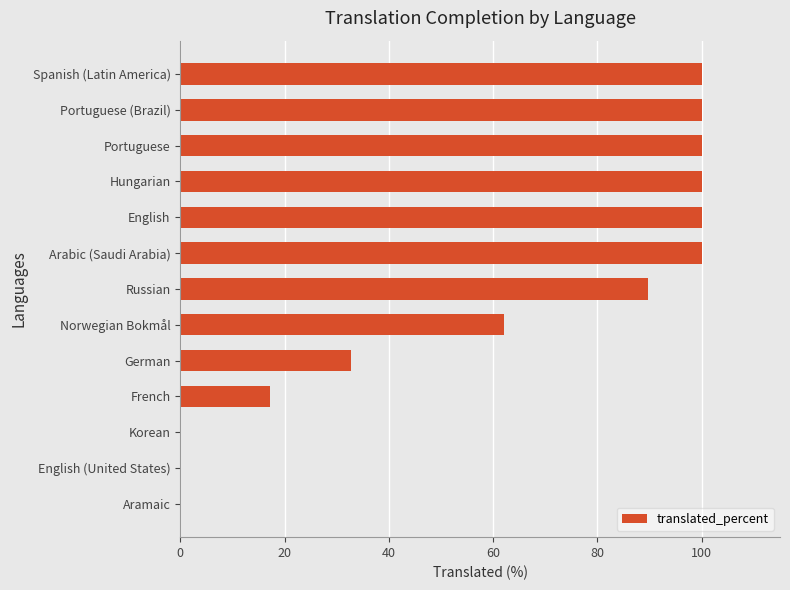

Count the number of values greater than 89.

7